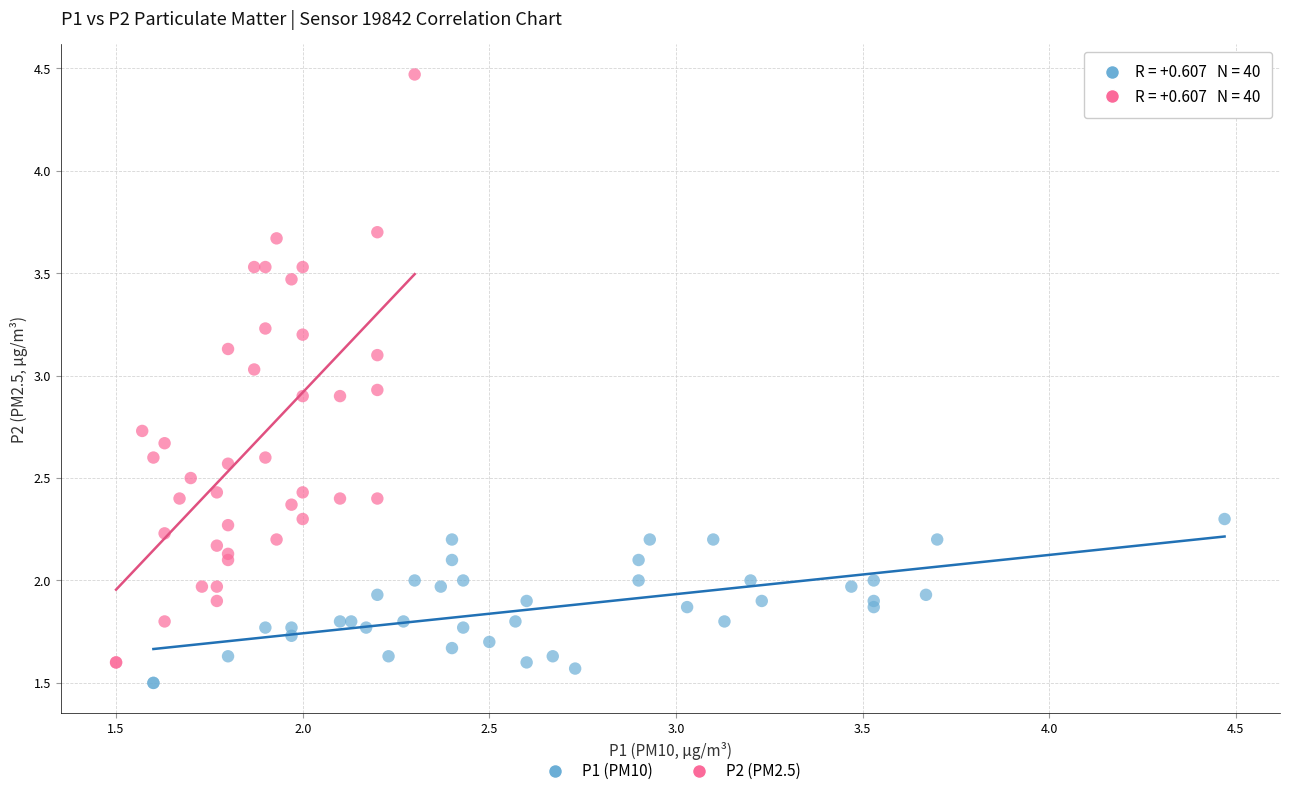

Which series has the widest spread of Y values?

P2 (PM2.5)